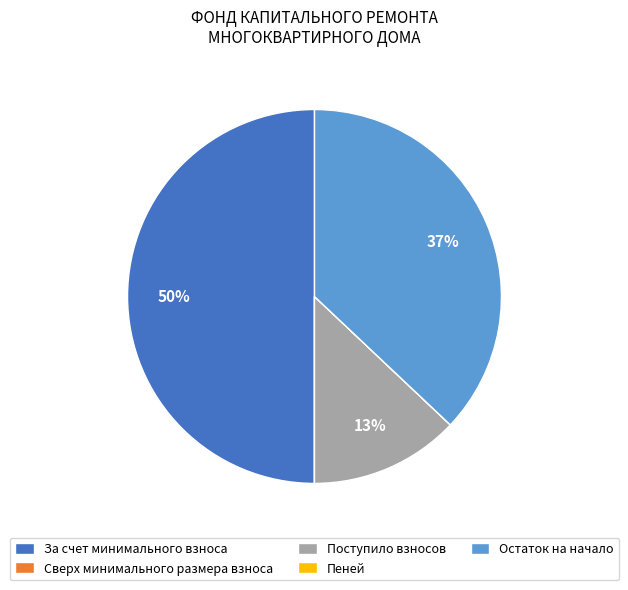

To the nearest percent, what is the difference between the За счет минимального взноса and Остаток на начало slice percentages?

13%